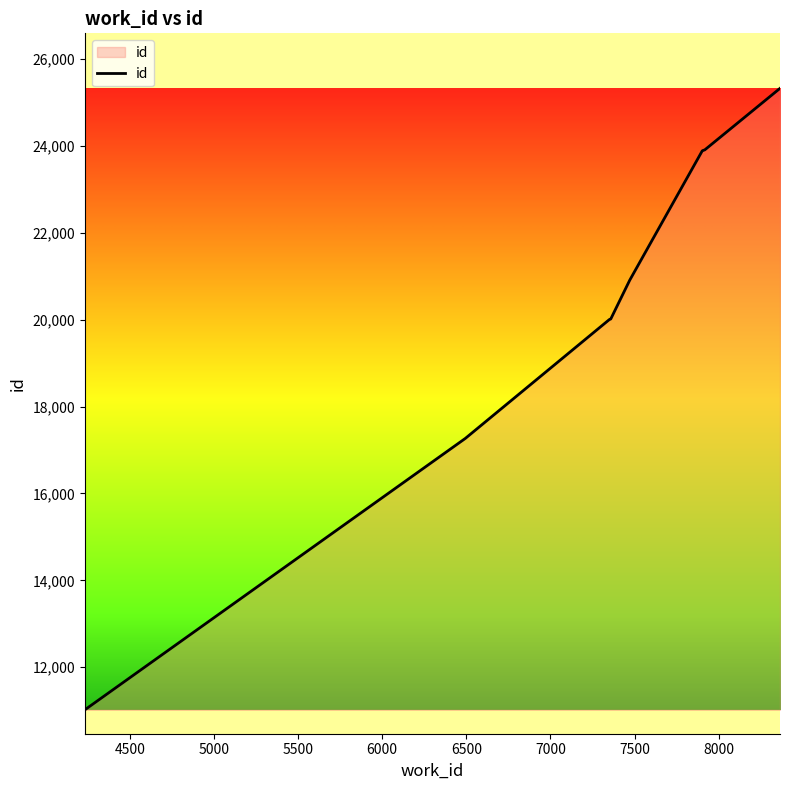

What is the difference between the maximum and minimum values?

14303